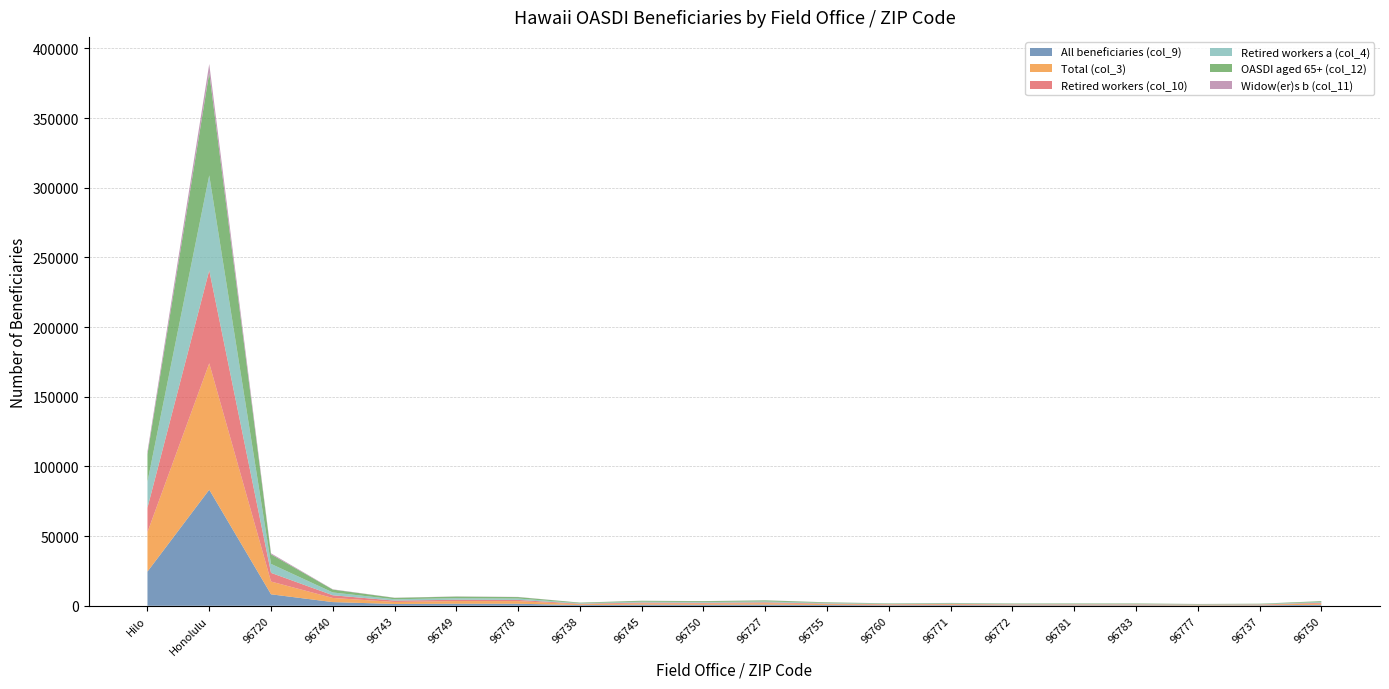

Reading right to left, transcribe all the data shown in this chart.

All beneficiaries (col_9): 96750=739	96737=343	96777=288	96783=353	96781=360	96772=367	96771=475	96760=407	96755=551	96727=861	96750=739	96745=813	96738=521	96778=1478	96749=1496	96743=1317	96740=2658	96720=8248	Honolulu=83311	Hilo=24546
Total (col_3): 96750=870	96737=430	96777=350	96783=440	96781=435	96772=440	96771=595	96760=525	96755=625	96727=1010	96750=870	96745=910	96738=570	96778=1875	96749=1885	96743=1435	96740=2965	96720=9165	Honolulu=90730	Hilo=28340
Retired workers (col_10): 96750=540	96737=218	96777=191	96783=248	96781=270	96772=260	96771=293	96760=250	96755=399	96727=608	96750=540	96745=604	96738=386	96778=861	96749=954	96743=967	96740=1931	96720=6230	Honolulu=66670	Hilo=17496
Retired workers a (col_4): 96750=575	96737=250	96777=220	96783=285	96781=300	96772=290	96771=335	96760=280	96755=430	96727=670	96750=575	96745=635	96738=390	96778=995	96749=1125	96743=965	96740=2015	96720=6430	Honolulu=68205	Hilo=18645
OASDI aged 65+ (col_12): 96750=590	96737=245	96777=245	96783=330	96781=335	96772=310	96771=335	96760=295	96755=450	96727=750	96750=590	96745=635	96738=395	96778=1045	96749=1155	96743=1020	96740=2060	96720=6865	Honolulu=73585	Hilo=19730
Widow(er)s b (col_11): 96750=52	96737=18	96777=34	96783=43	96781=33	96772=38	96771=30	96760=26	96755=52	96727=89	96750=52	96745=63	96738=30	96778=123	96749=117	96743=104	96740=205	96720=725	Honolulu=6357	Hilo=2074